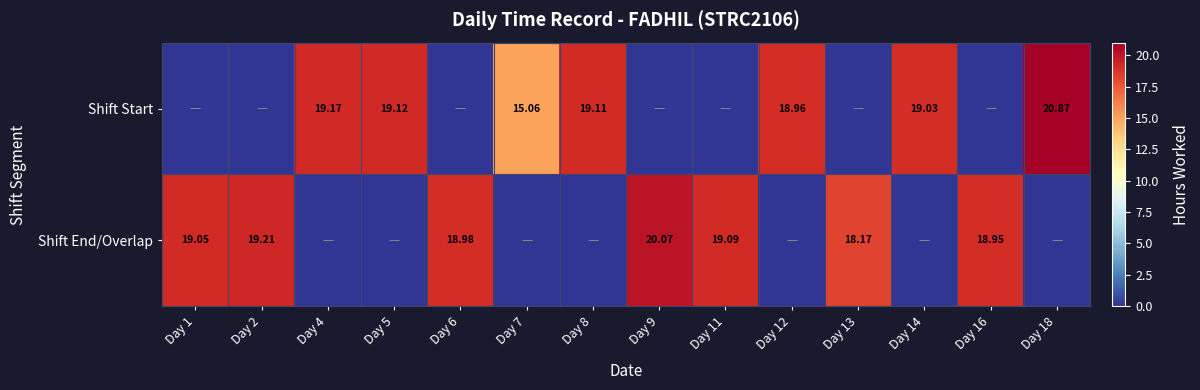

At which label does Shift Start first exceed 15?

Day 4